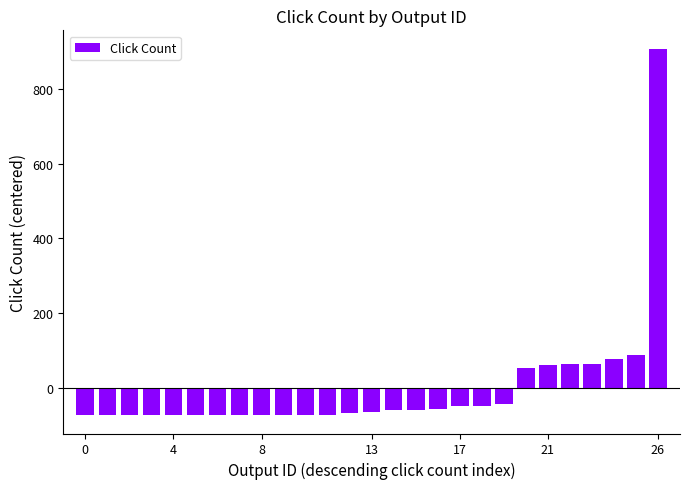

What is the difference between the second highest and minimum values?

162.0